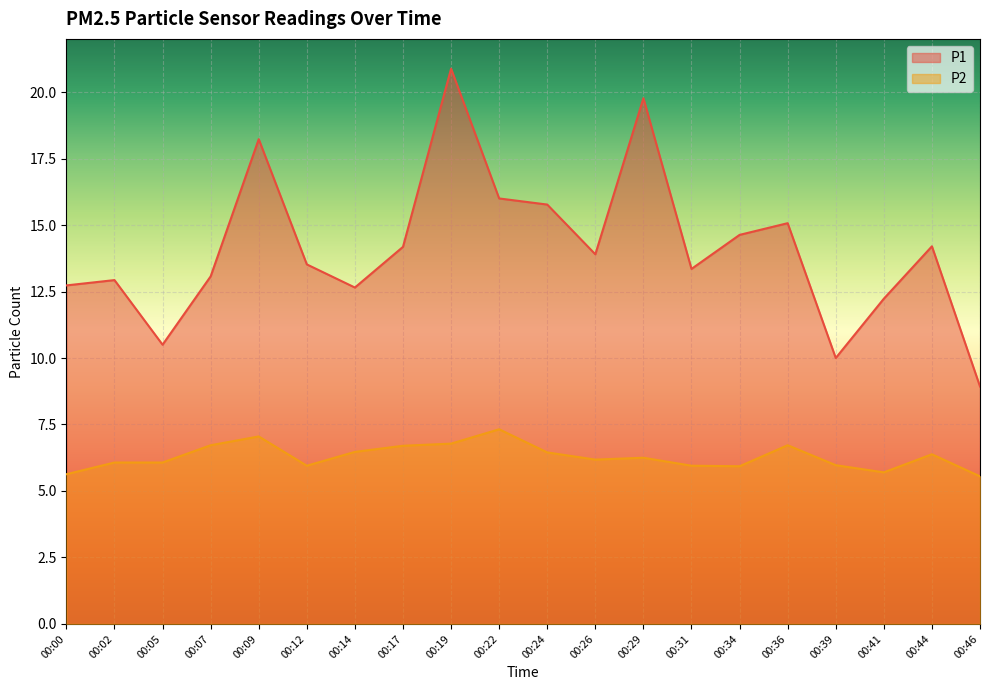

True or false: P1 has more than 1 interior local peaks.

True